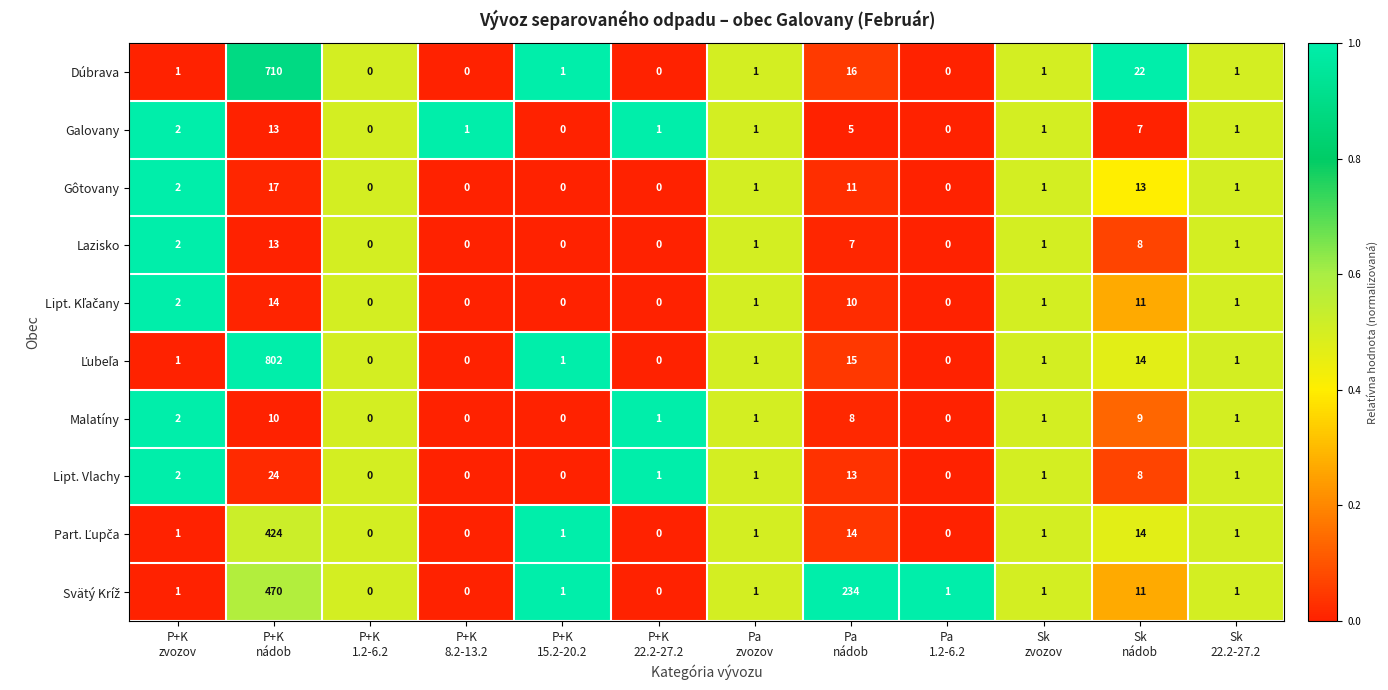

How many series are shown in this chart?

10